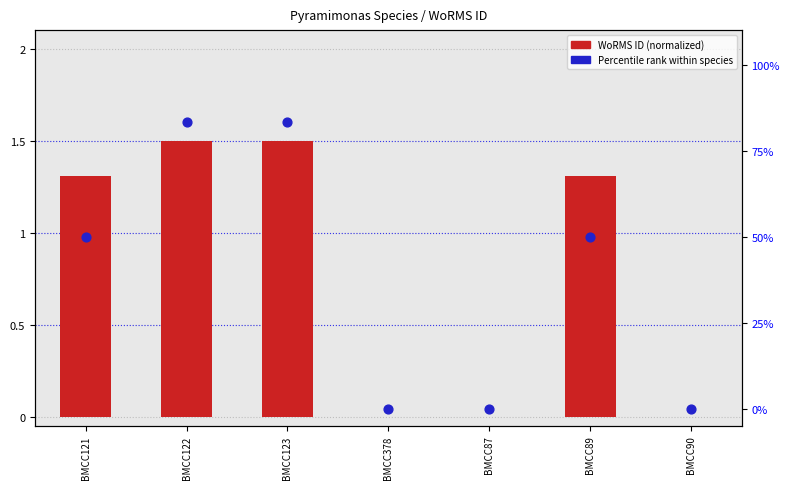

Which series has the widest spread of Y values?

Percentile rank within species